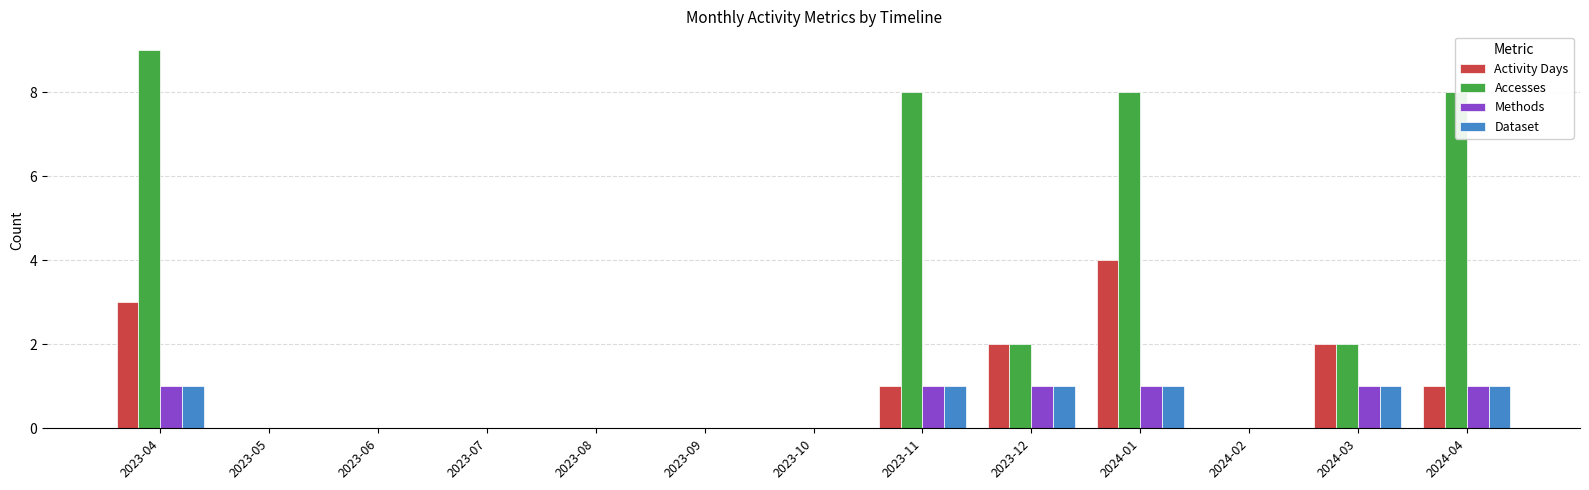

Reading right to left, transcribe all the data shown in this chart.

Activity Days: 1	2	0	4	2	1	0	0	0	0	0	0	3
Accesses: 8	2	0	8	2	8	0	0	0	0	0	0	9
Methods: 1	1	0	1	1	1	0	0	0	0	0	0	1
Dataset: 1	1	0	1	1	1	0	0	0	0	0	0	1